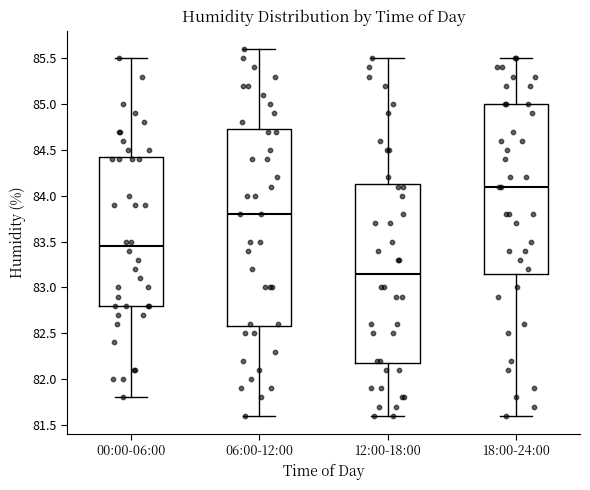

Comparing the boxes themselves (not the whiskers), which one is the tallest?

06:00-12:00